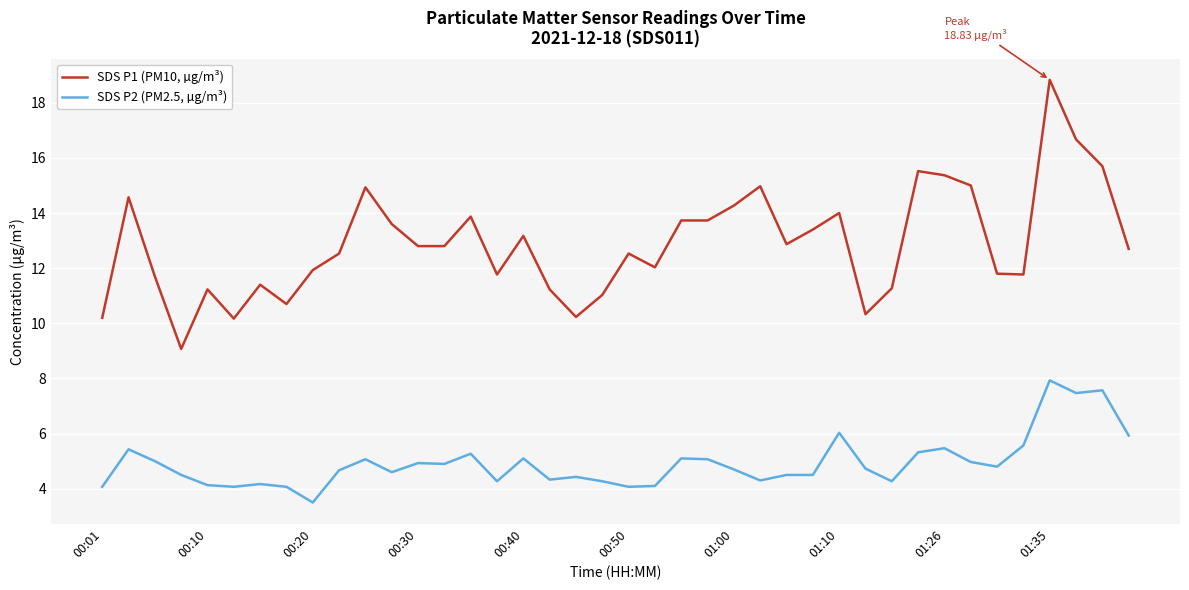

What is the difference between the maximum and minimum values in the SDS P1 (PM10, µg/m³) series?

9.8